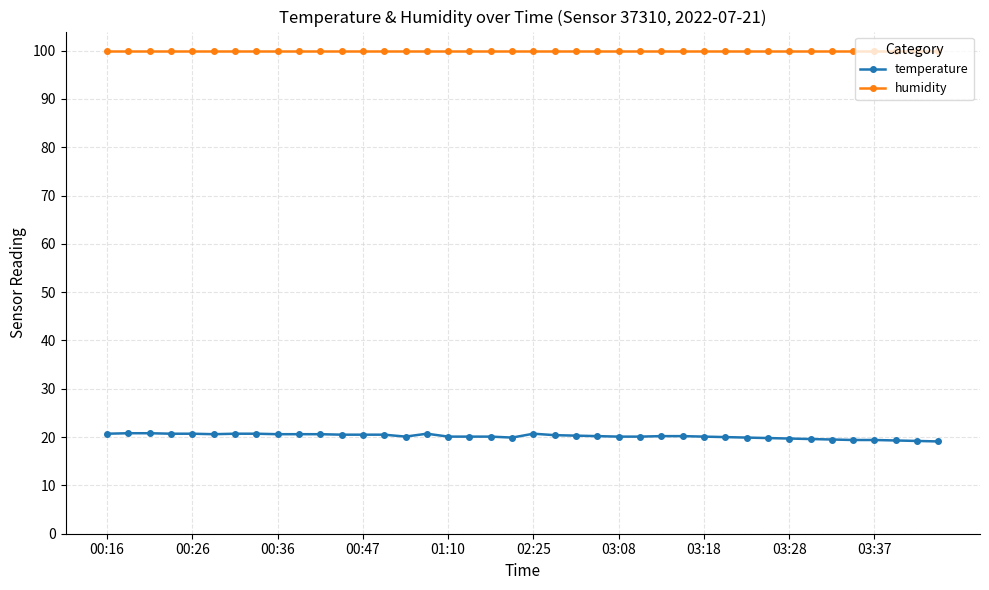

What is the minimum value for humidity?

99.9